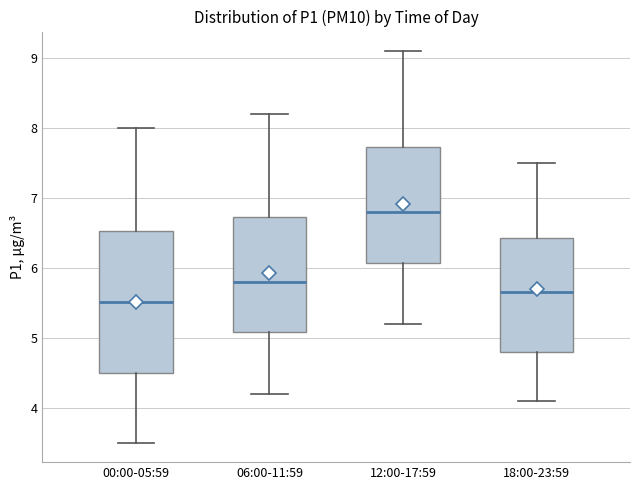

Comparing the boxes themselves (not the whiskers), which one is the tallest?

00:00-05:59